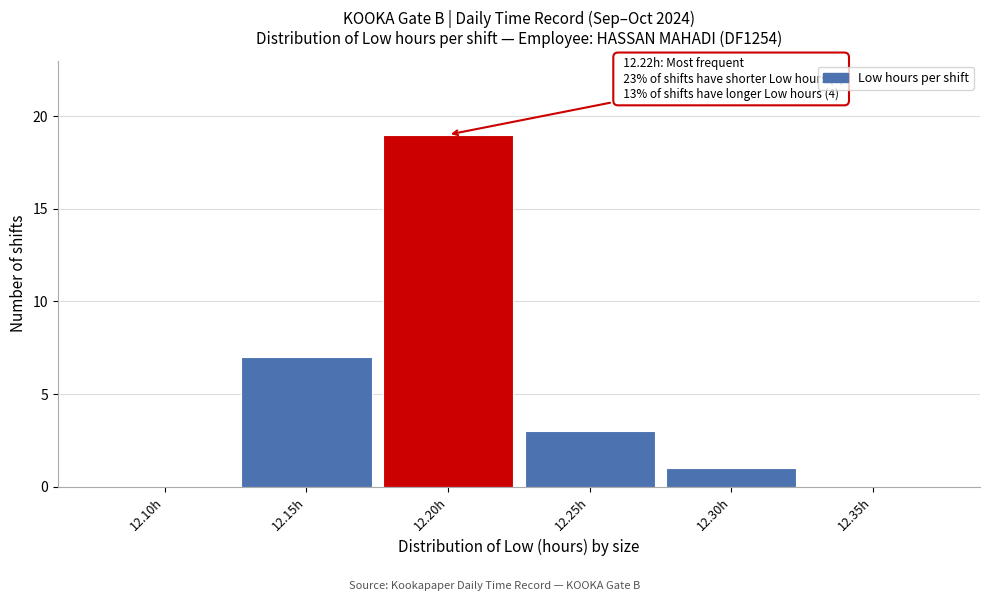

Reading left to right, transcribe all the data shown in this chart.

12.10h=0	12.15h=7	12.20h=19	12.25h=3	12.30h=1	12.35h=0